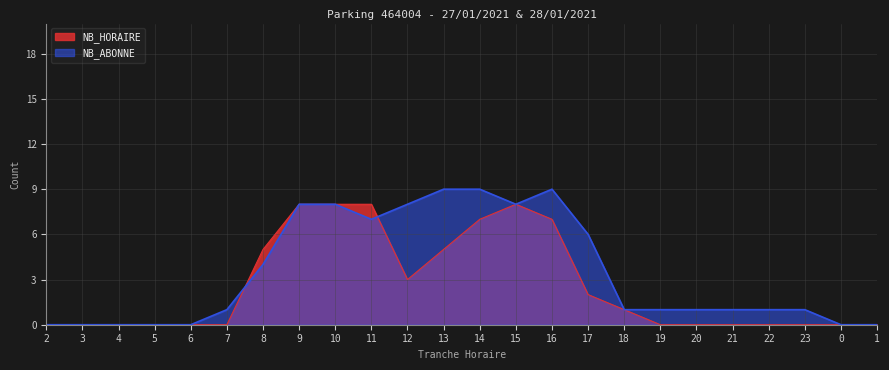

Rank the series at 14 from lowest to highest value.

NB_HORAIRE, NB_ABONNE